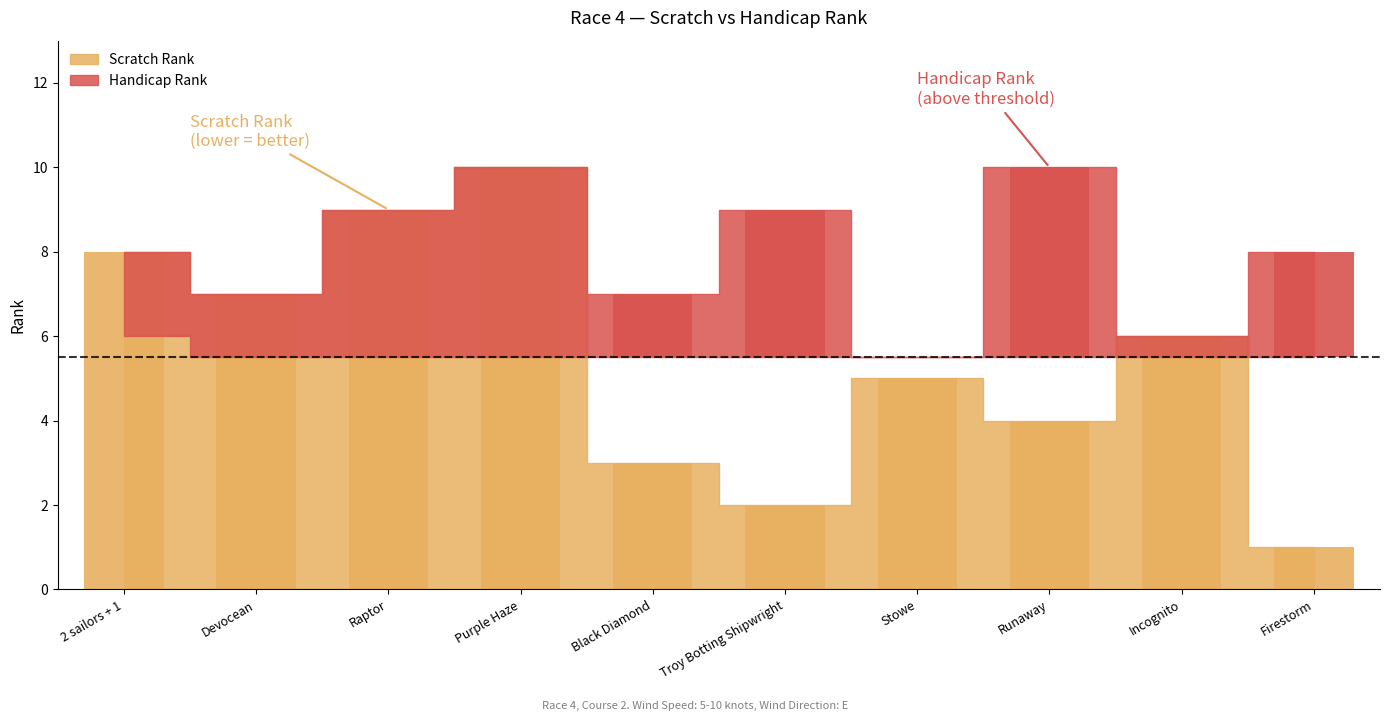

The chart shows a value of 1 at Troy Botting Shipwright. True or false?

False